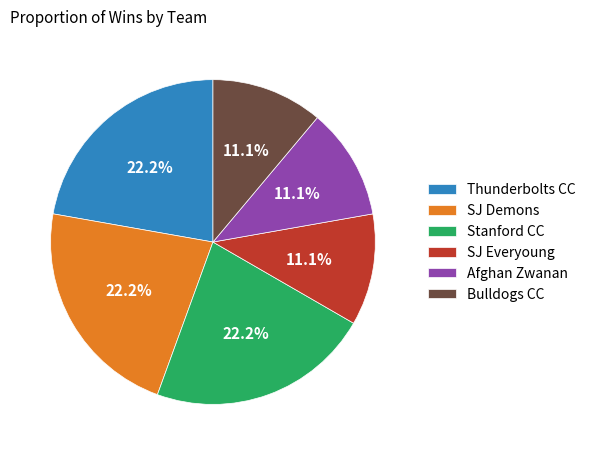

Count the number of slices in the pie.

6